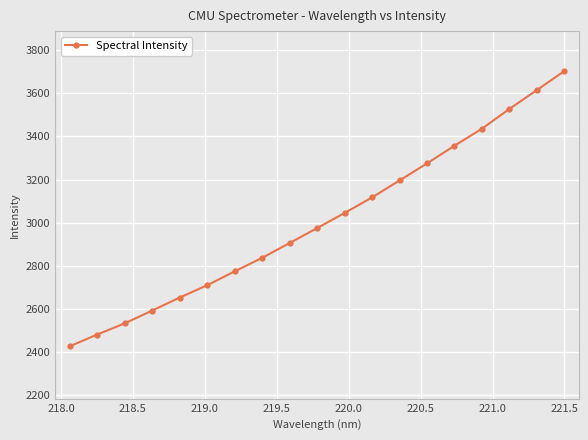

What is the maximum value shown in the chart?

3703.3